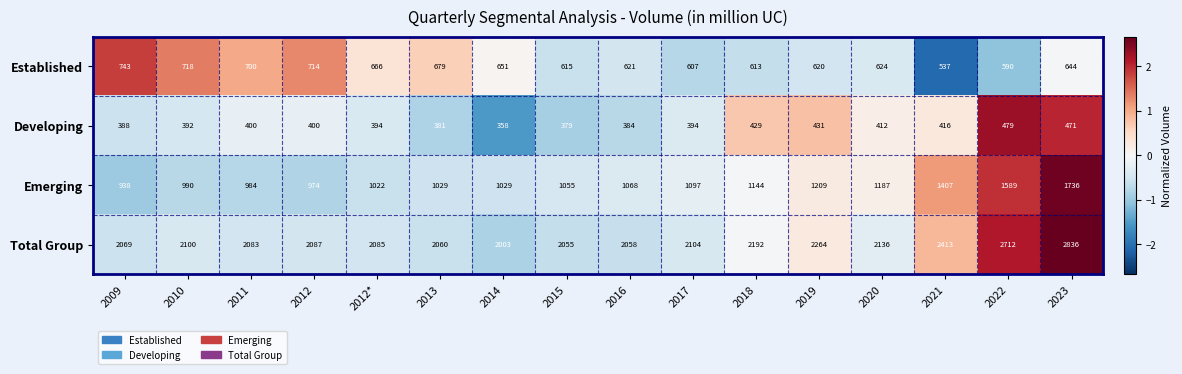

At which category is the sum across all series the highest?

2023